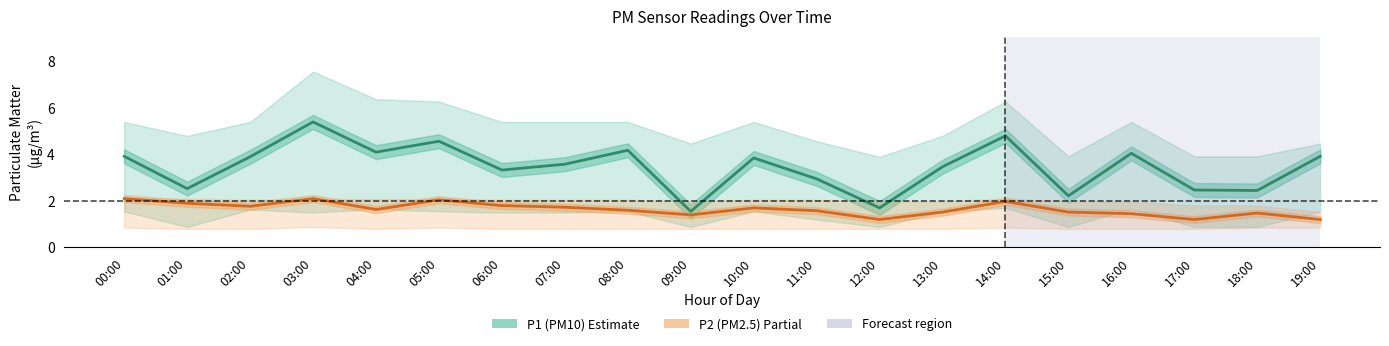

What is the difference between the second highest and second lowest values in the P2 (PM2.5) series?

0.9